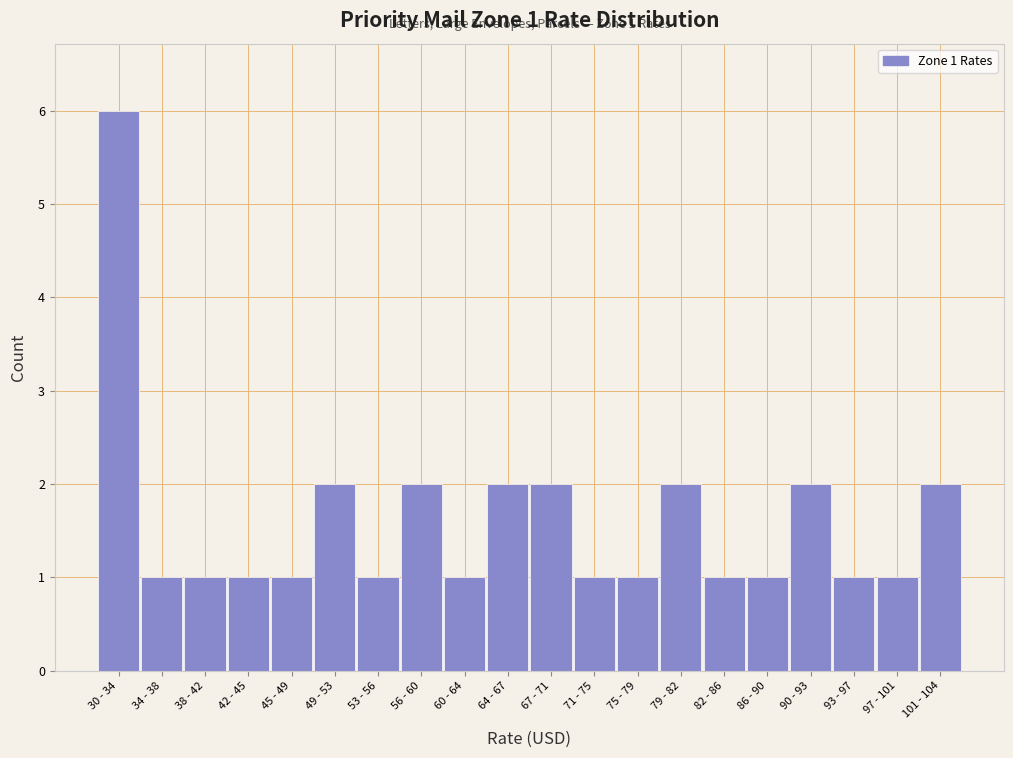

Reading right to left, transcribe all the data shown in this chart.

101 - 104=2	97 - 101=1	93 - 97=1	90 - 93=2	86 - 90=1	82 - 86=1	79 - 82=2	75 - 79=1	71 - 75=1	67 - 71=2	64 - 67=2	60 - 64=1	56 - 60=2	53 - 56=1	49 - 53=2	45 - 49=1	42 - 45=1	38 - 42=1	34 - 38=1	30 - 34=6